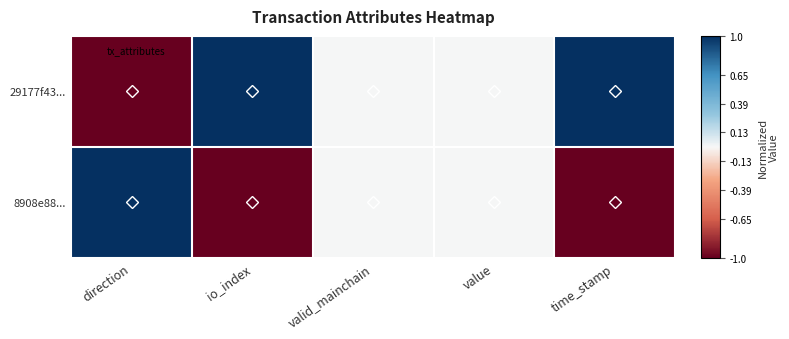

At which category is the sum across all series the highest?

direction